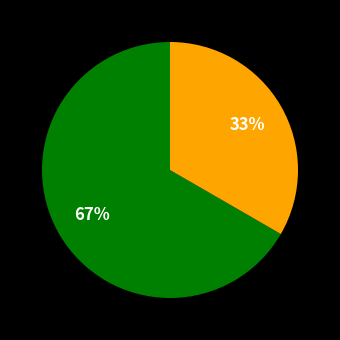

To the nearest percent, what is the average slice percentage?

50%